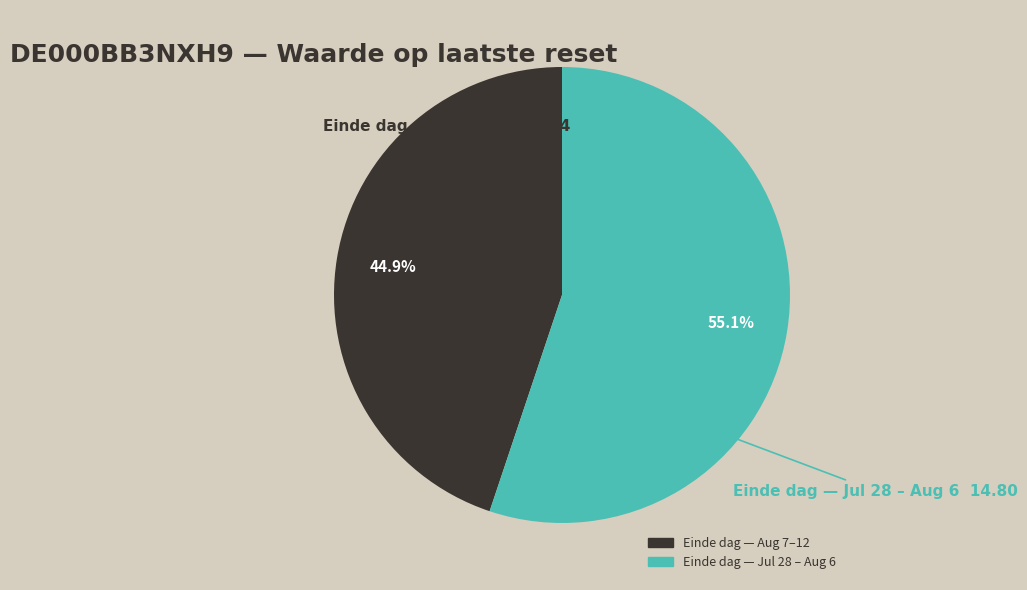

Does any single category account for the majority?

Yes